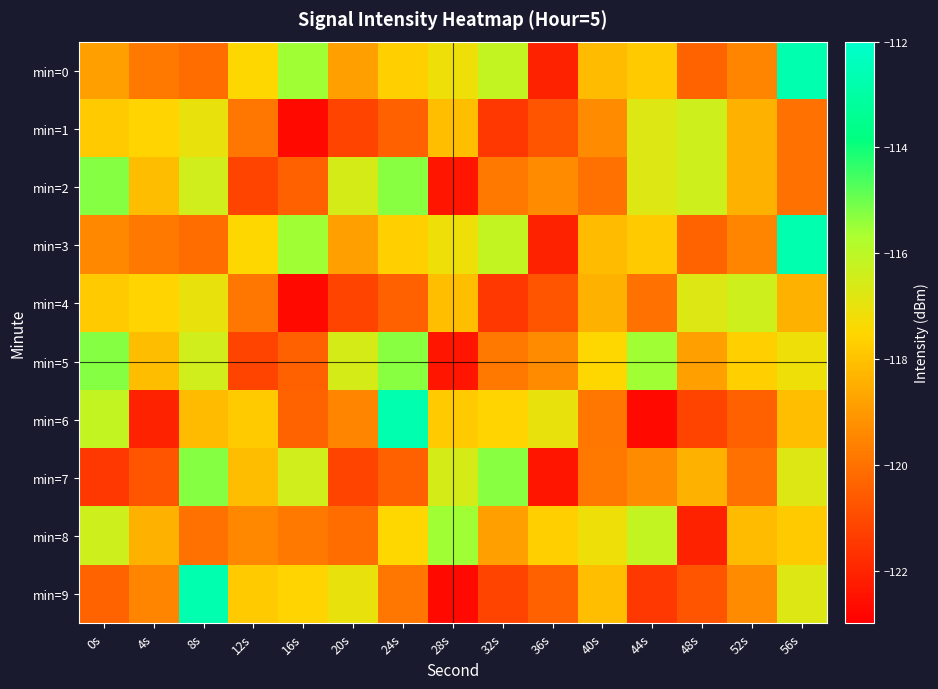

How many distinct data groups are displayed?

10